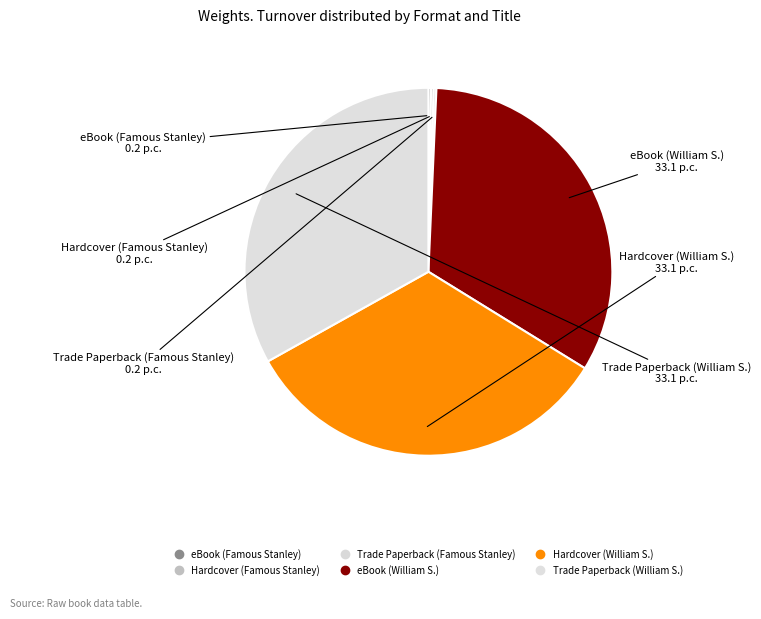

The eBook (William S.) slice represents 33% of the pie. True or false?

True